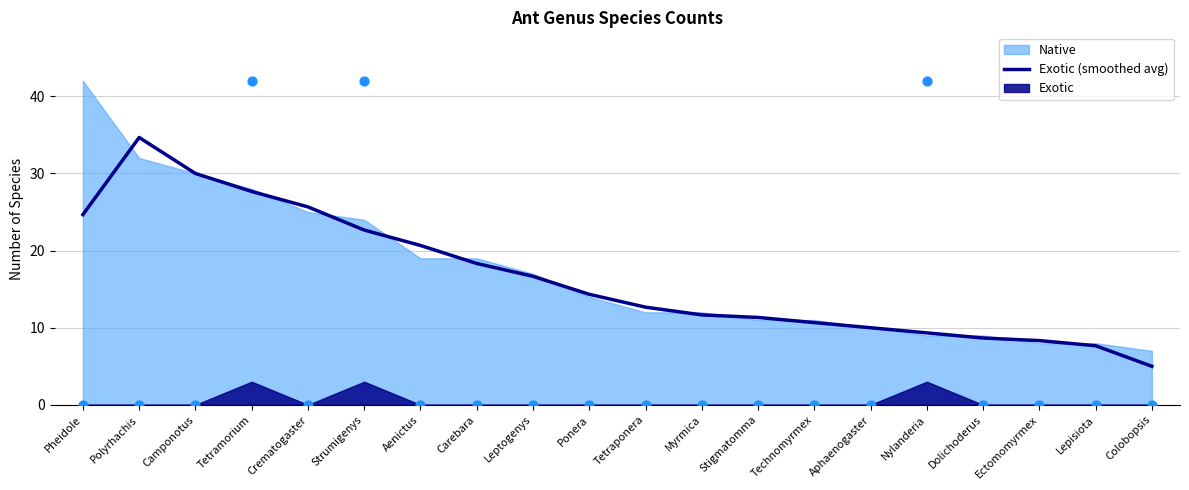

What is the ratio of the value at Tetraponera to the value at Strumigenys?

0.6